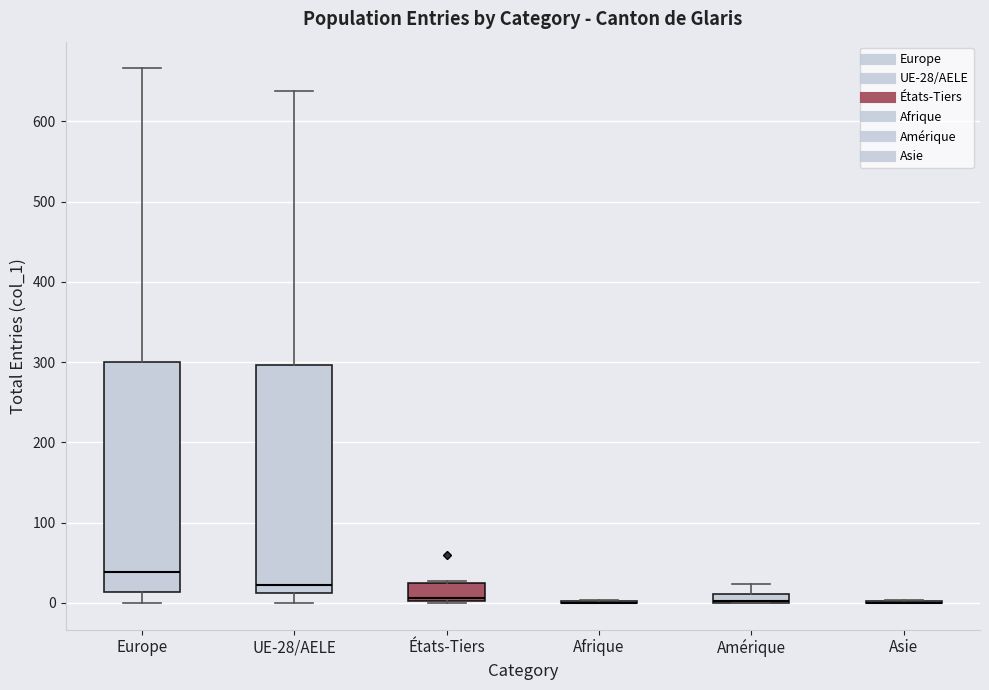

Where does the lower whisker of the box for UE-28/AELE end on the y-axis? The values are not printed on the chart, so give them approximately, as read against the axis.

0